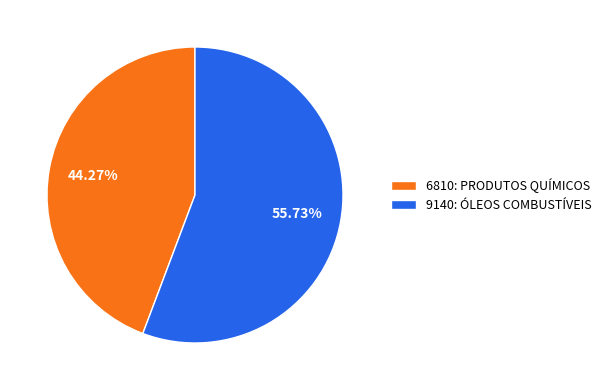

How many segments does this pie chart have?

2